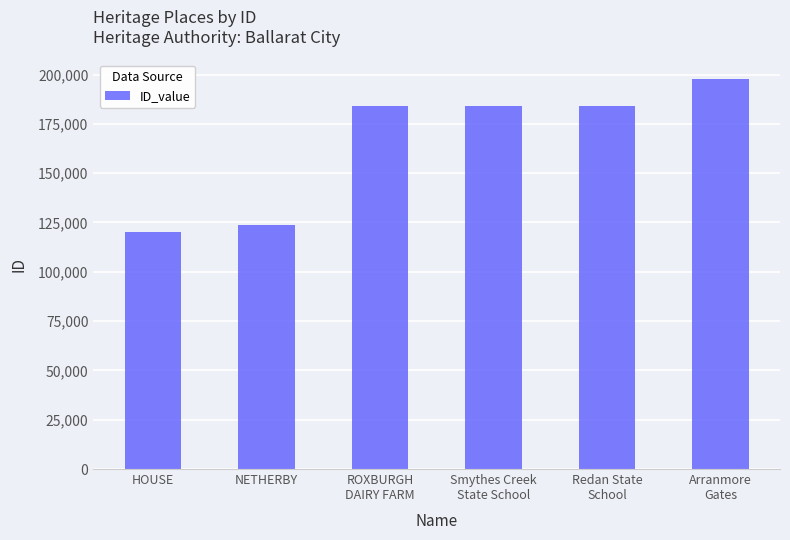

What is the change in value from HOUSE to Redan State
School?

+63413